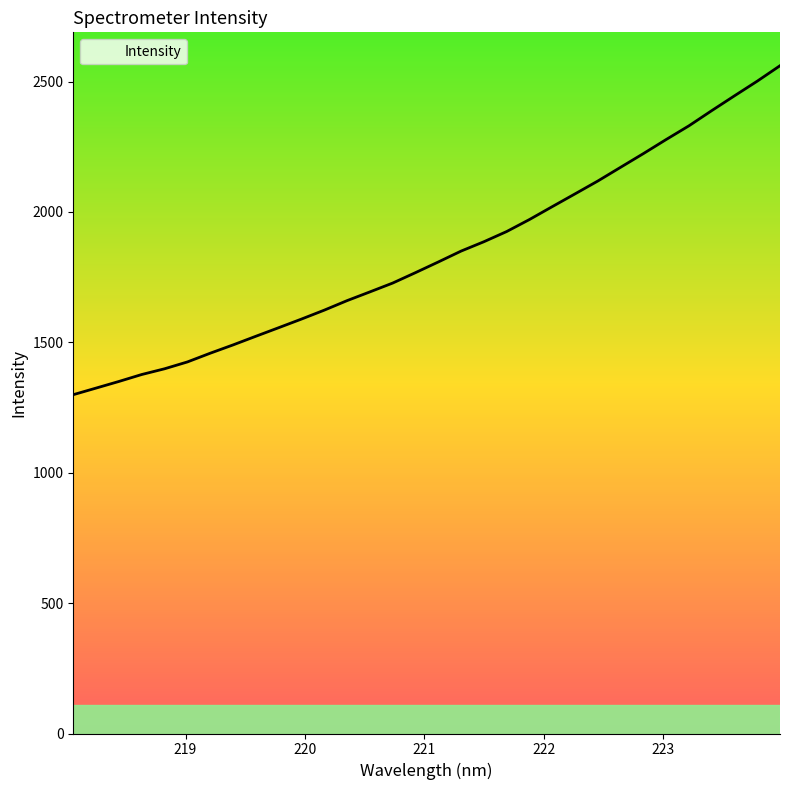

What is the average value?

1837.8